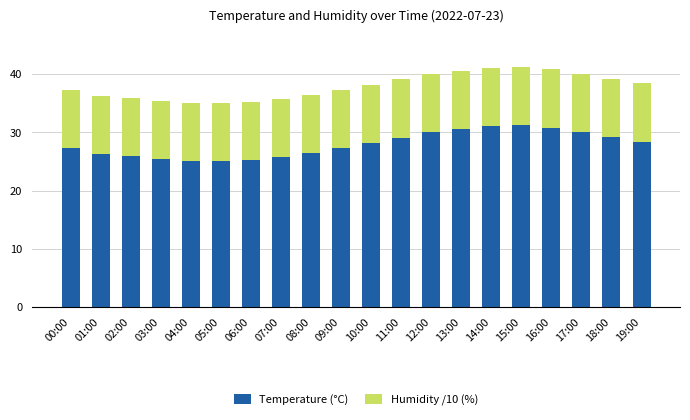

The Temperature (°C) series shows 28.2 at 10:00. True or false?

True